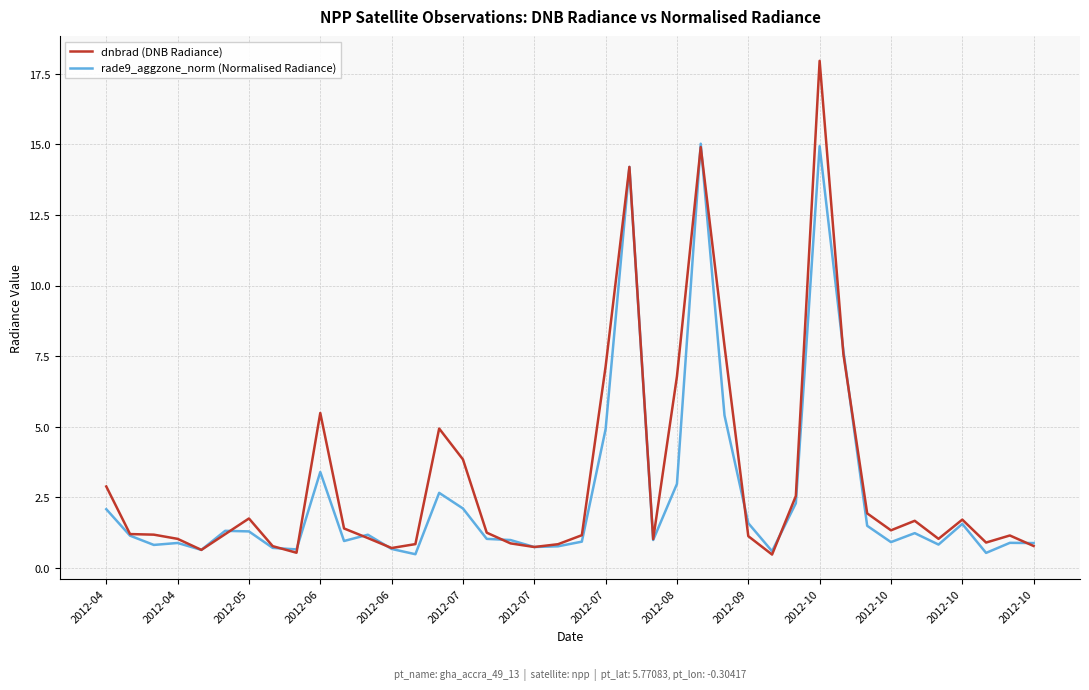

Which series has the largest range (max minus min)?

dnbrad (DNB Radiance)